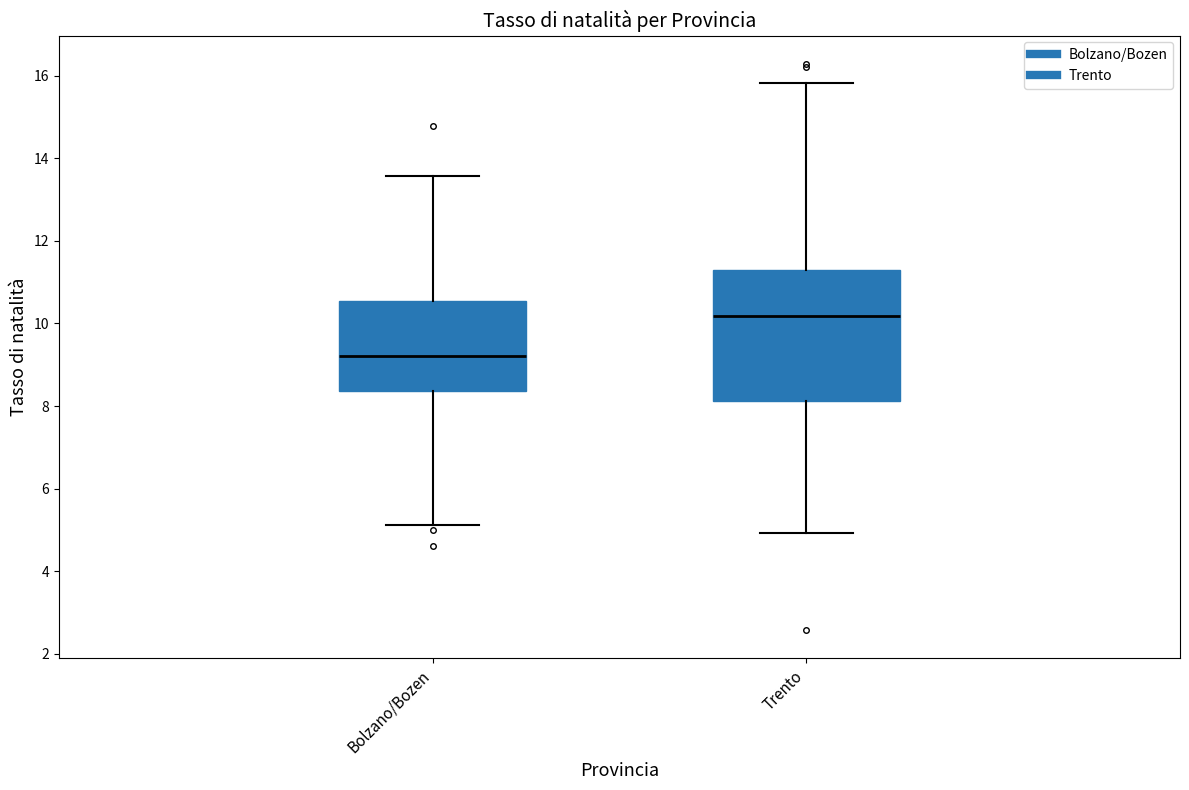

Where is the lower edge of the box for Bolzano/Bozen on the y-axis? The values are not printed on the chart, so give them approximately, as read against the axis.

8.4